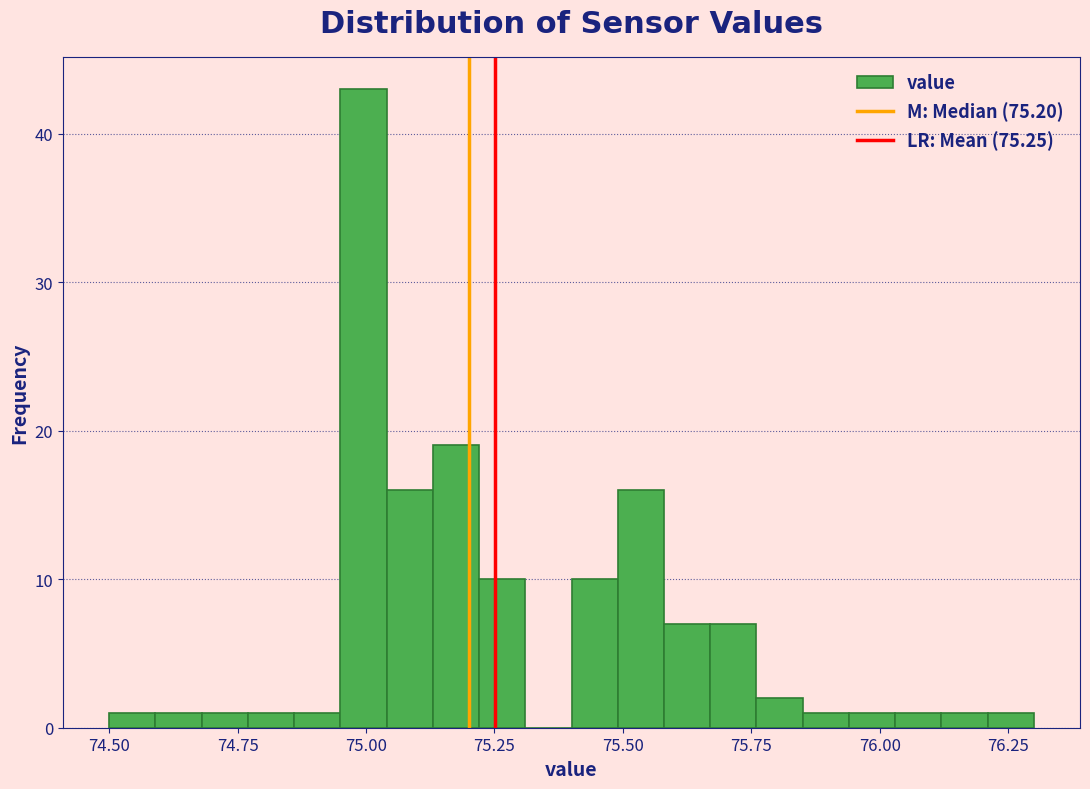

Read against the x-axis, roughly where is the centre of the tallest bar?

75.00